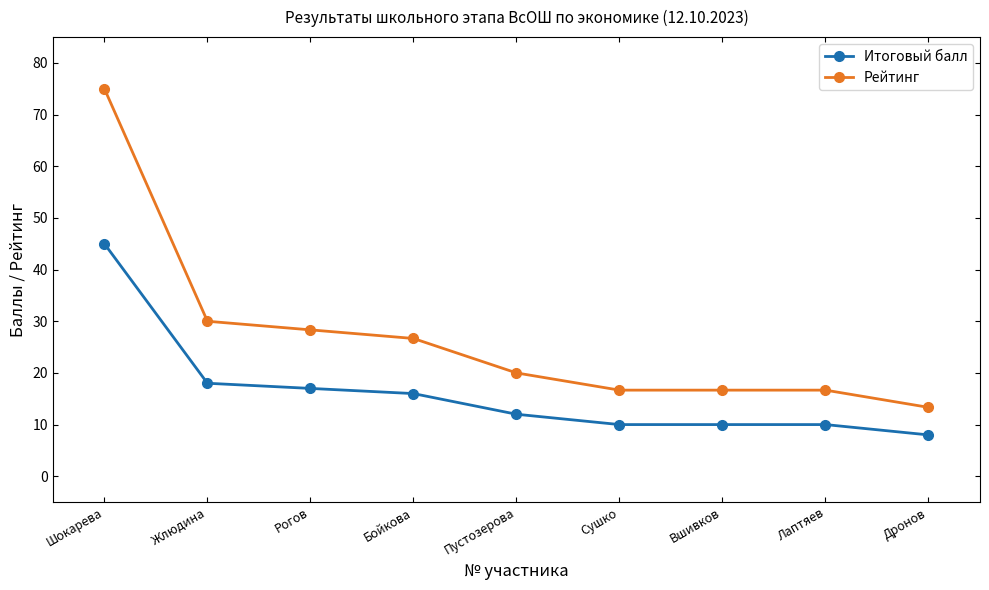

What is the total value across all series at Вшивков?

26.7